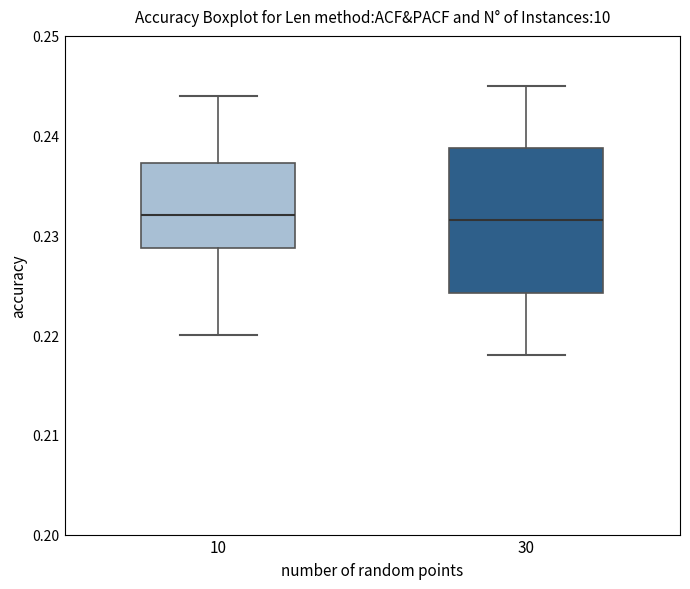

Comparing the boxes themselves (not the whiskers), which one is the tallest?

30